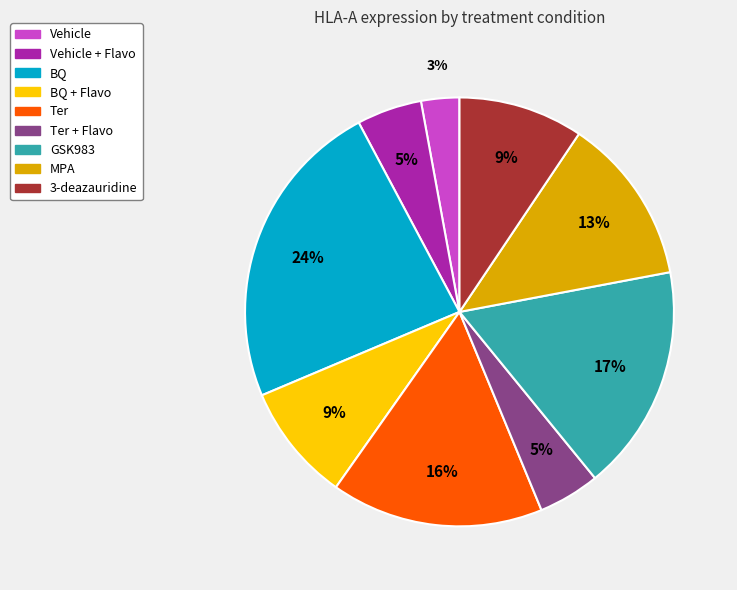

Is there any slice that represents more than half of the pie?

No